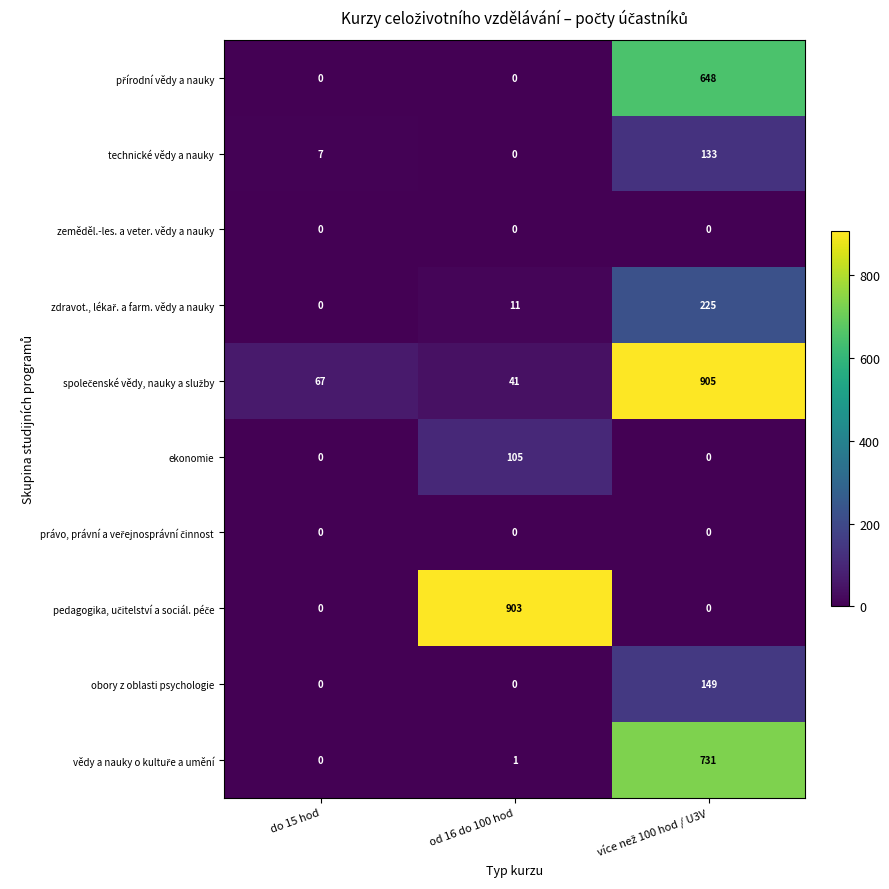

What is the difference between the maximum and minimum values in the ekonomie series?

105